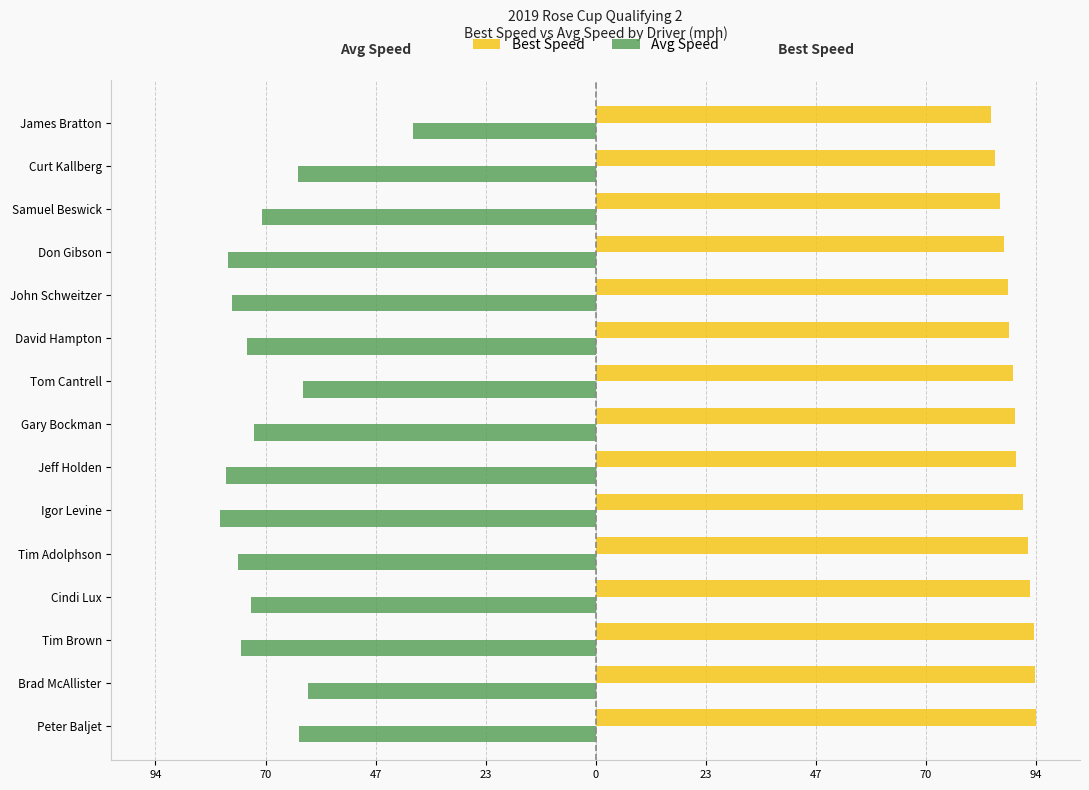

Which series has the largest total across all categories?

Best Speed